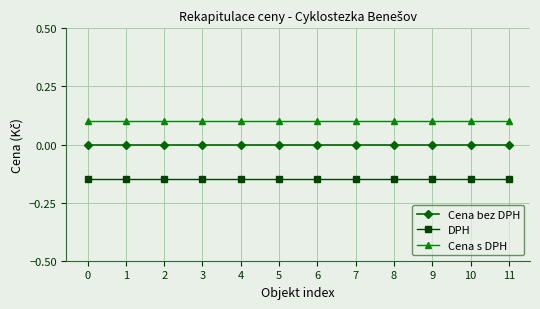

Which series has the largest total across all categories?

Cena s DPH